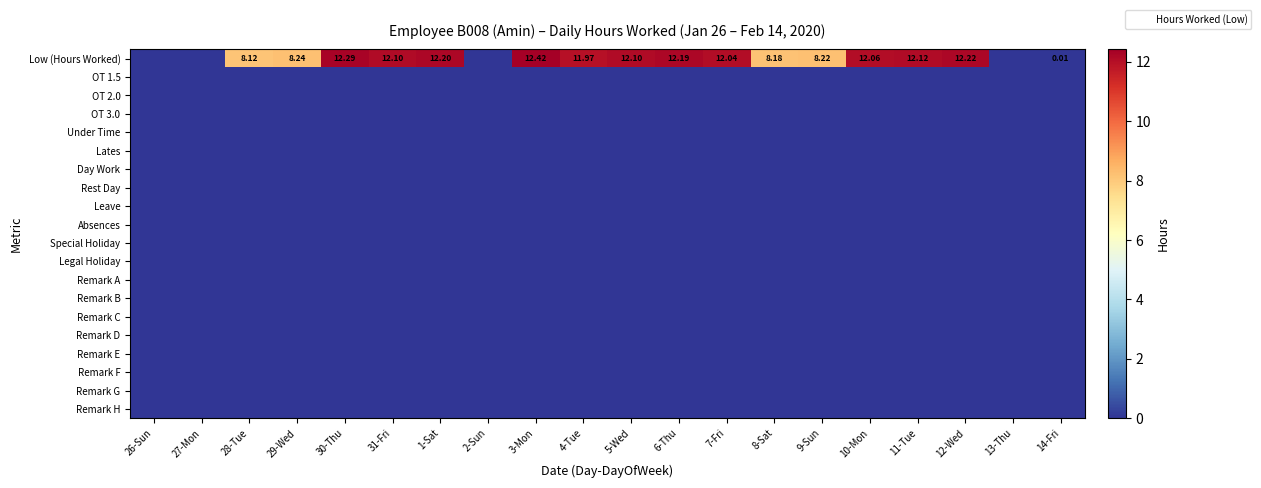

Which series has the largest range (max minus min)?

Low (Hours Worked)